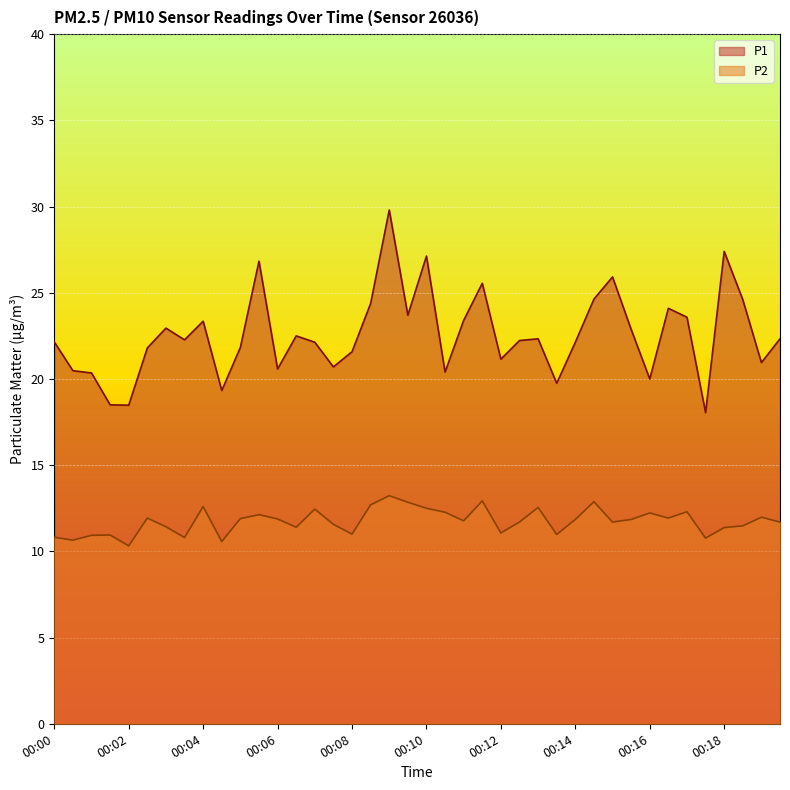

What is the value of the P1 point at the 40th from the left?

22.3